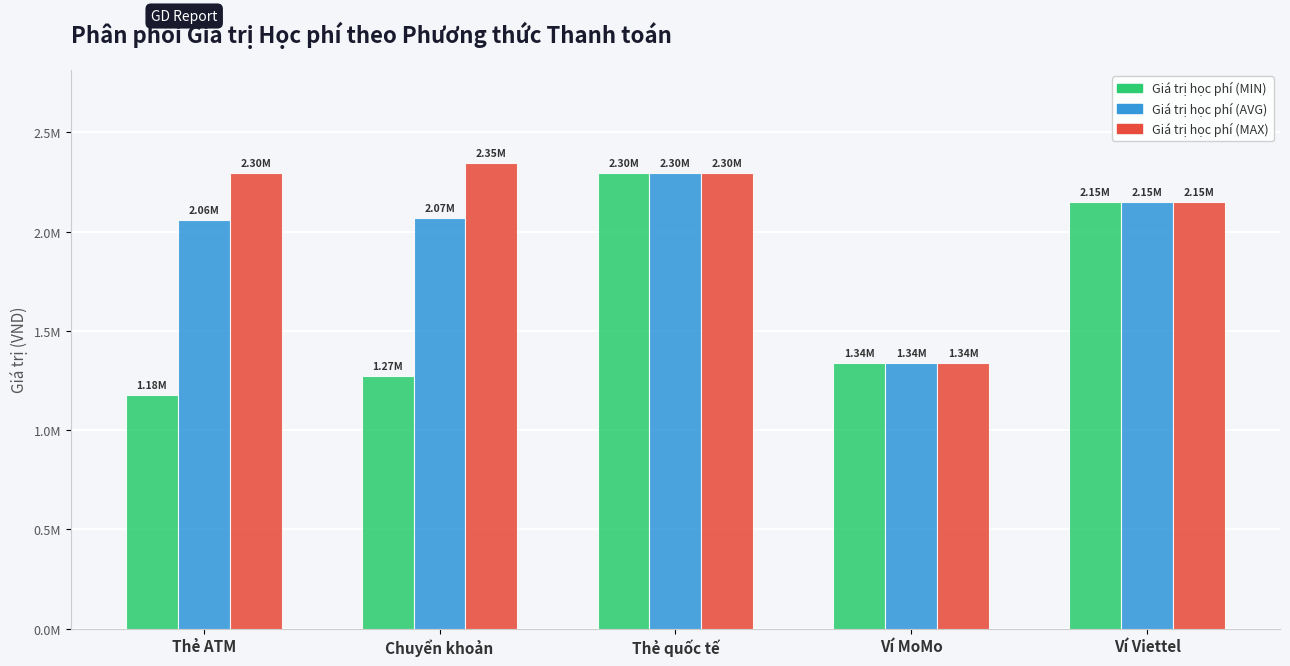

Which label corresponds to the largest value in the chart?

Chuyển khoản